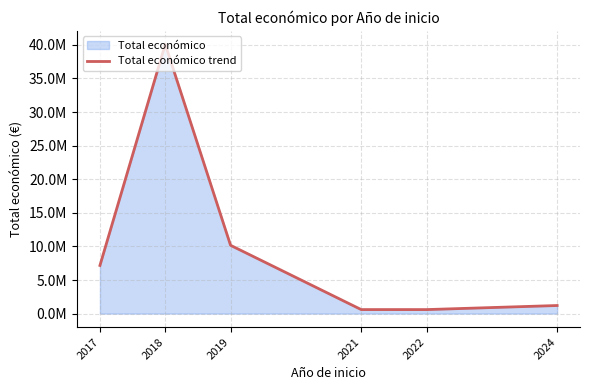

Reading left to right, extract all data points from this chart.

2017=7166811	2018=40079641	2019=10164063	2021=598659	2022=596368	2024=1203638